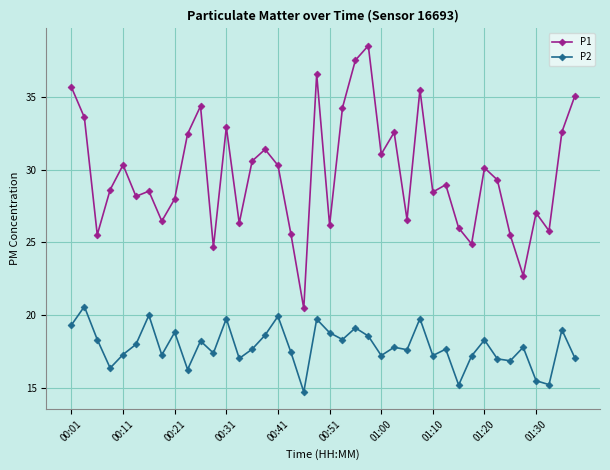

Which series has the widest spread of values?

P1